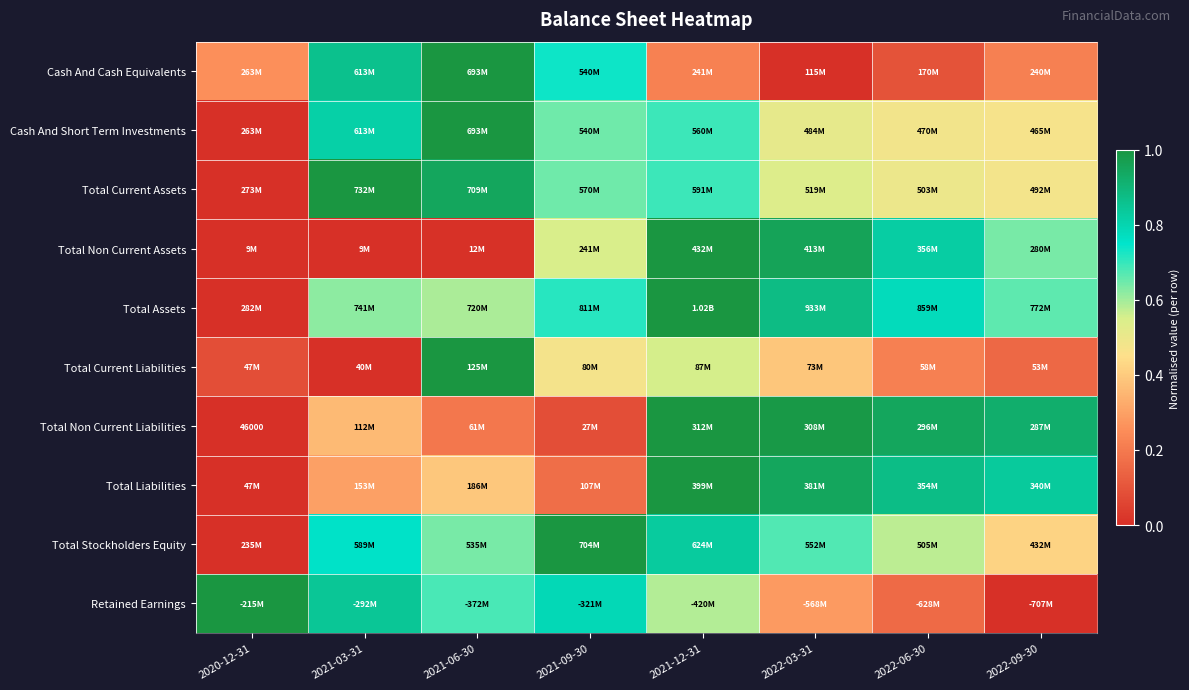

At how many categories does at least one series exceed 0?

8